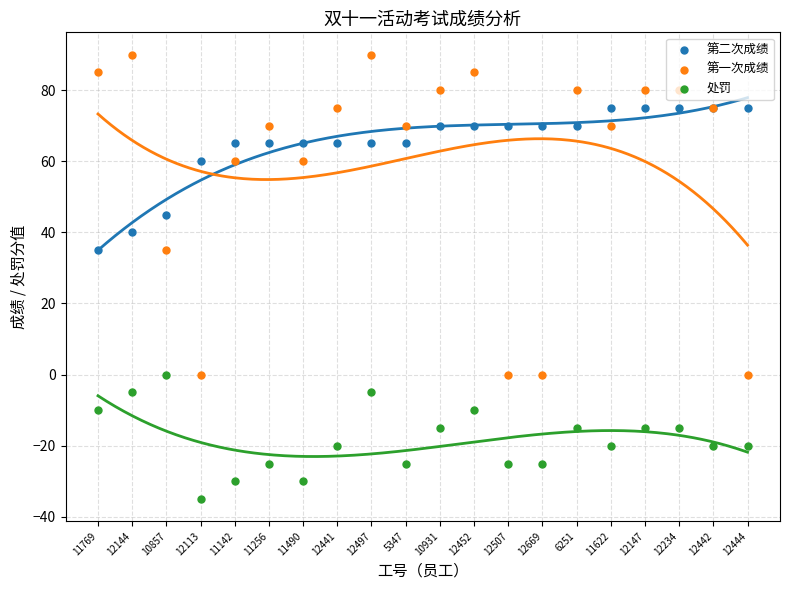

What is the total value across all series at 11769?

110